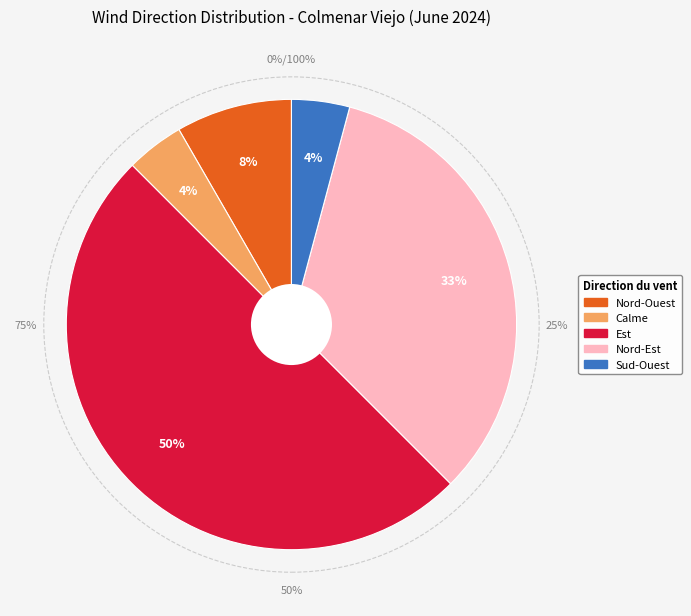

What is the smallest slice in the pie chart?

Calme